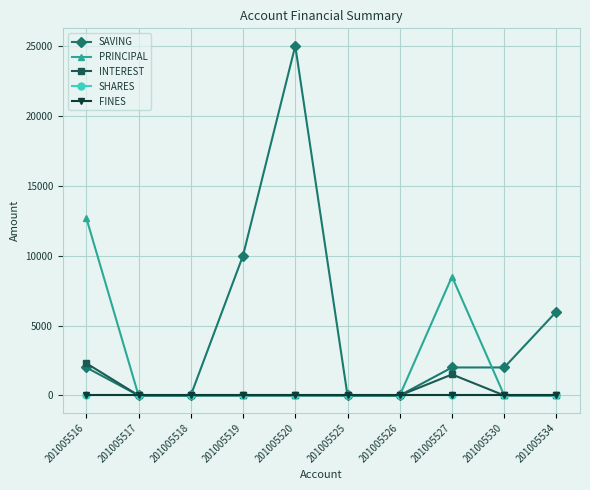

The INTEREST series shows 0 at 201005520. True or false?

True